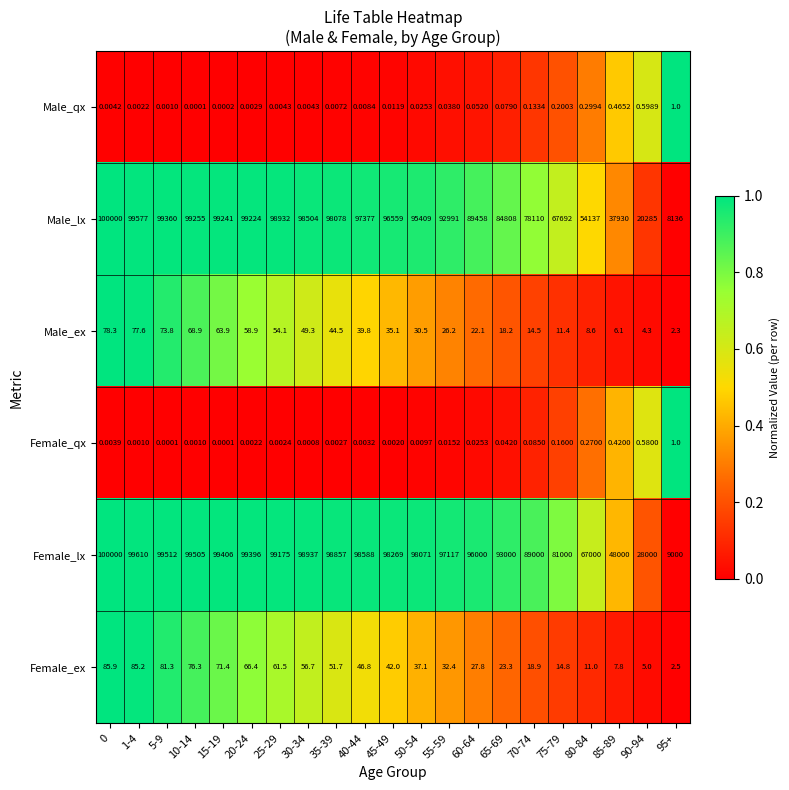

Which series changed the most between 1-4 and 85-89?

Male_lx